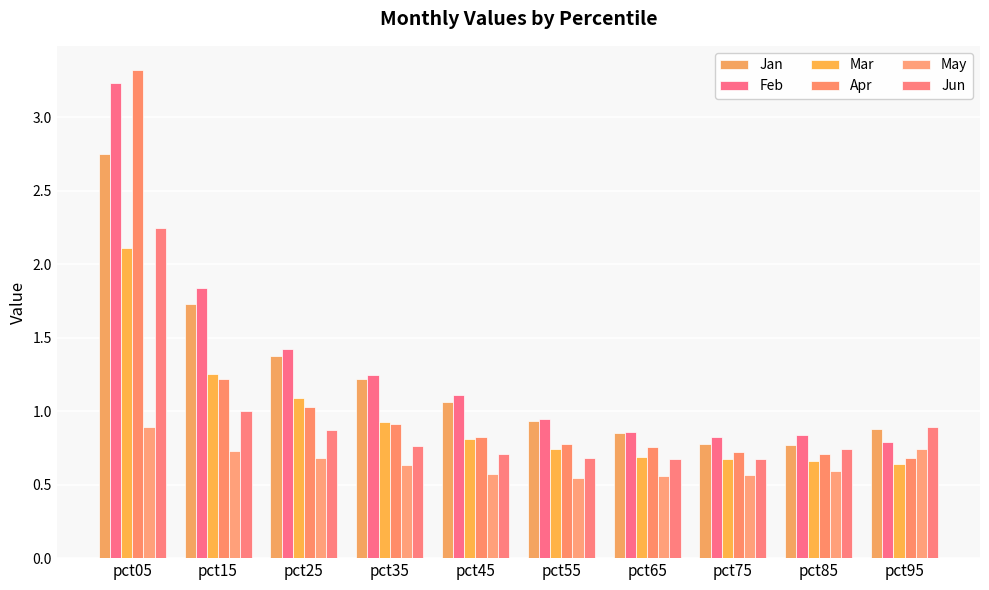

Does the chart contain stacked bars?

No